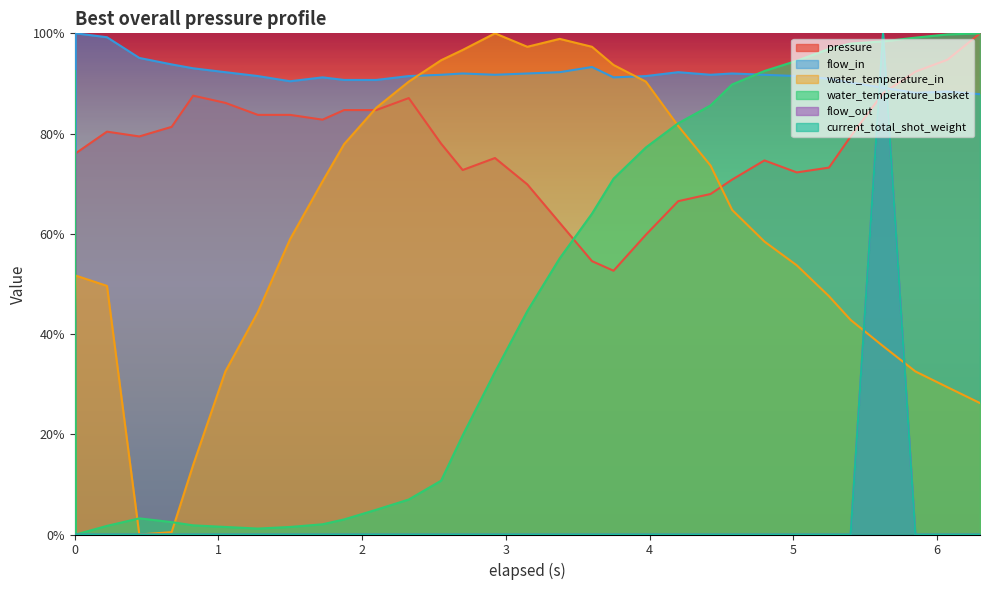

True or false: water_temperature_in has more than 1 interior local peaks.

True